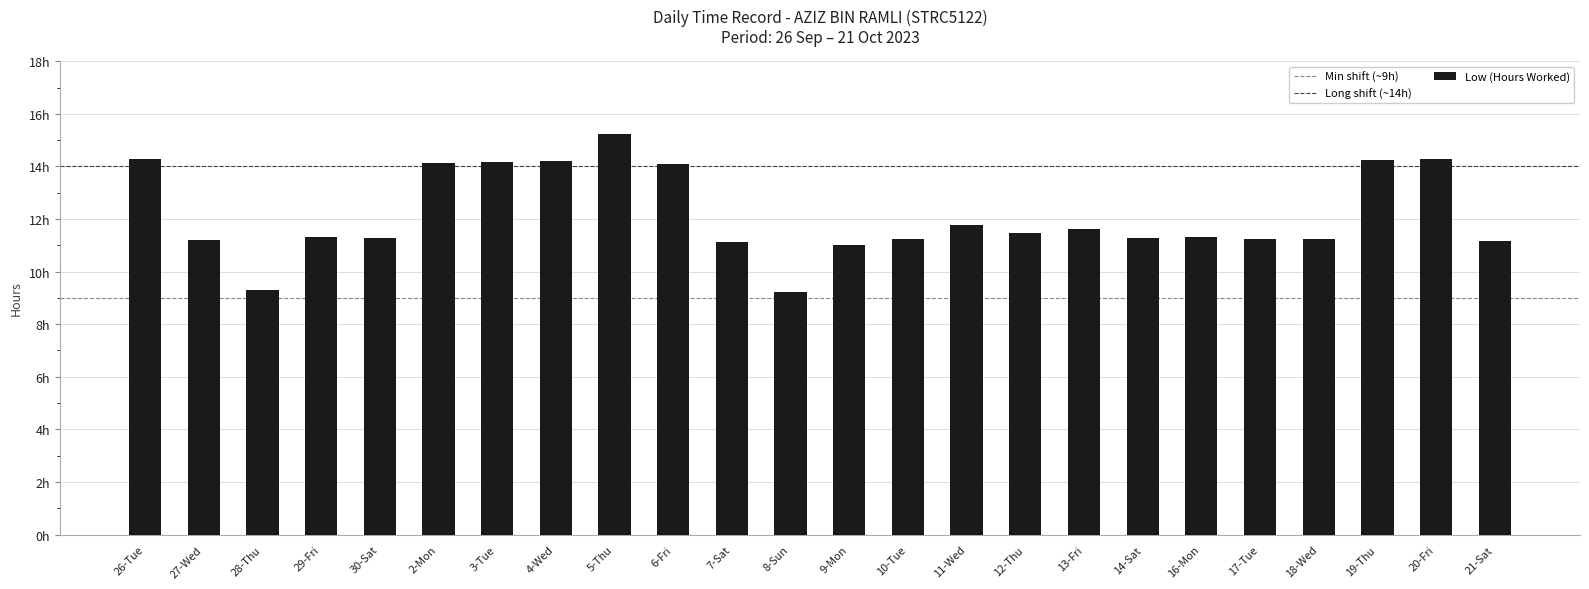

Where does the data first go above 11?

26-Tue